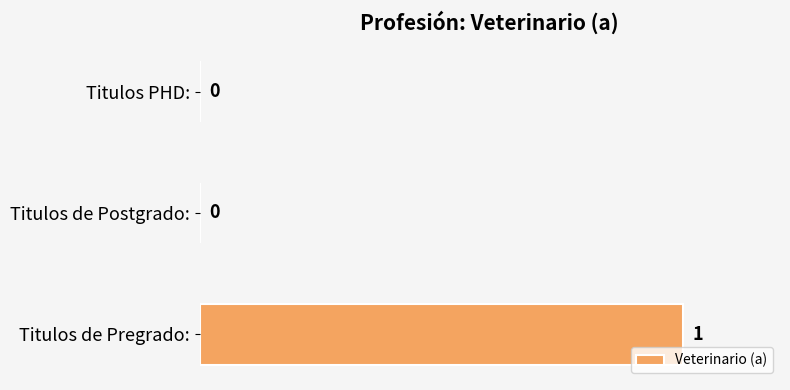

Does the chart contain stacked bars?

No